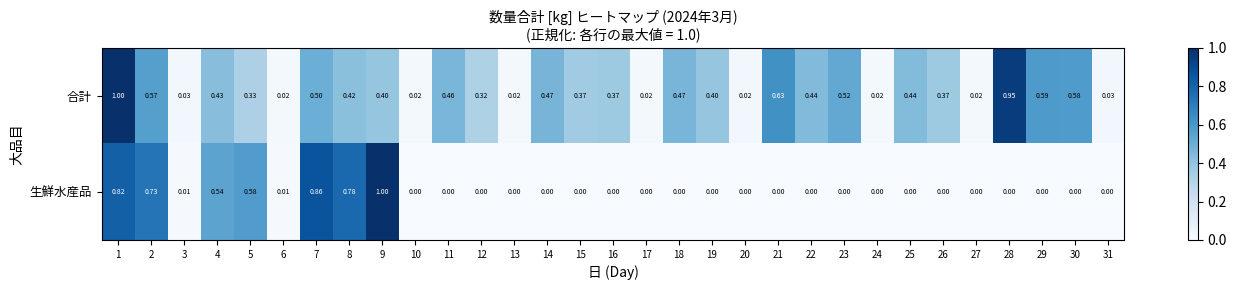

Between 5 and 14, which series saw the biggest shift?

生鮮水産品